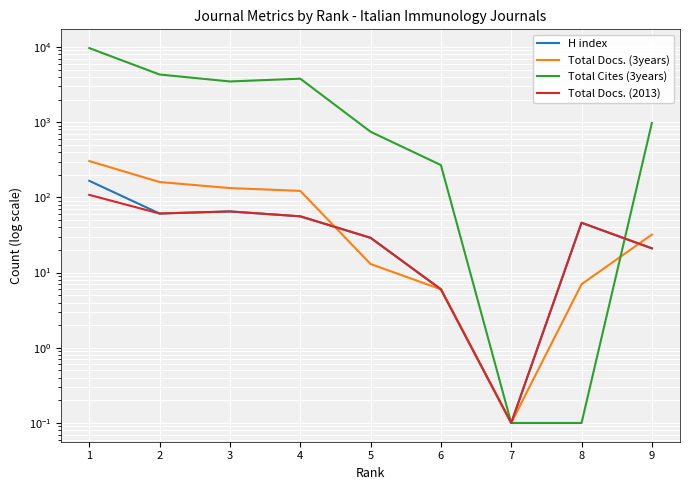

How many times do Total Cites (3years) and H index cross each other?

1